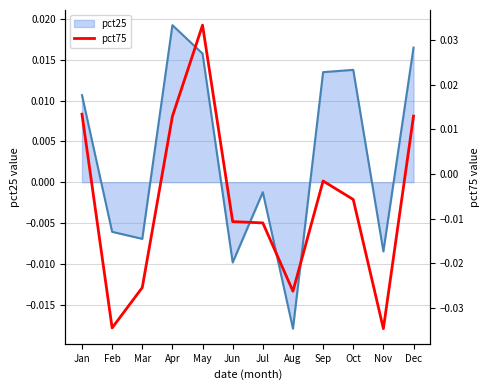

Where does the pct25 series first go above 0?

Jan